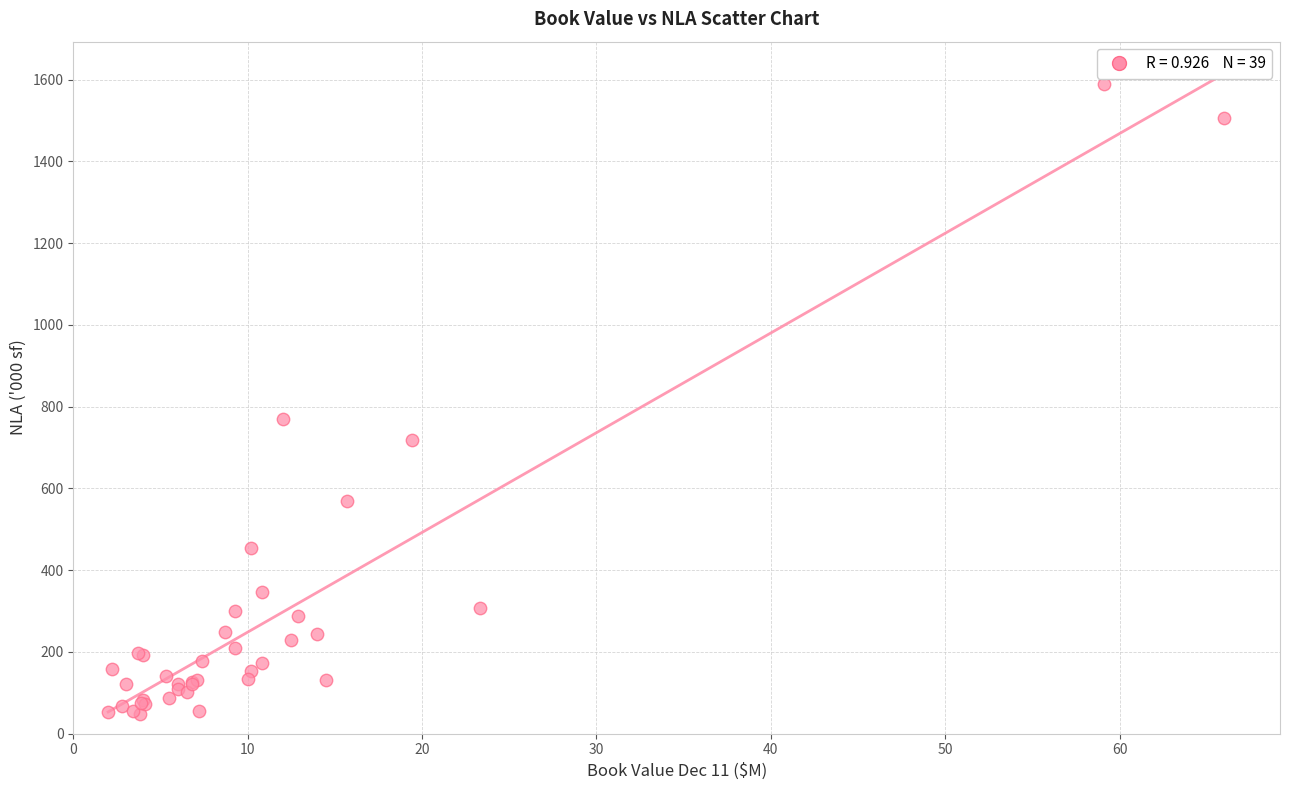

What Y value in the scatter plot is closest to 818?

770